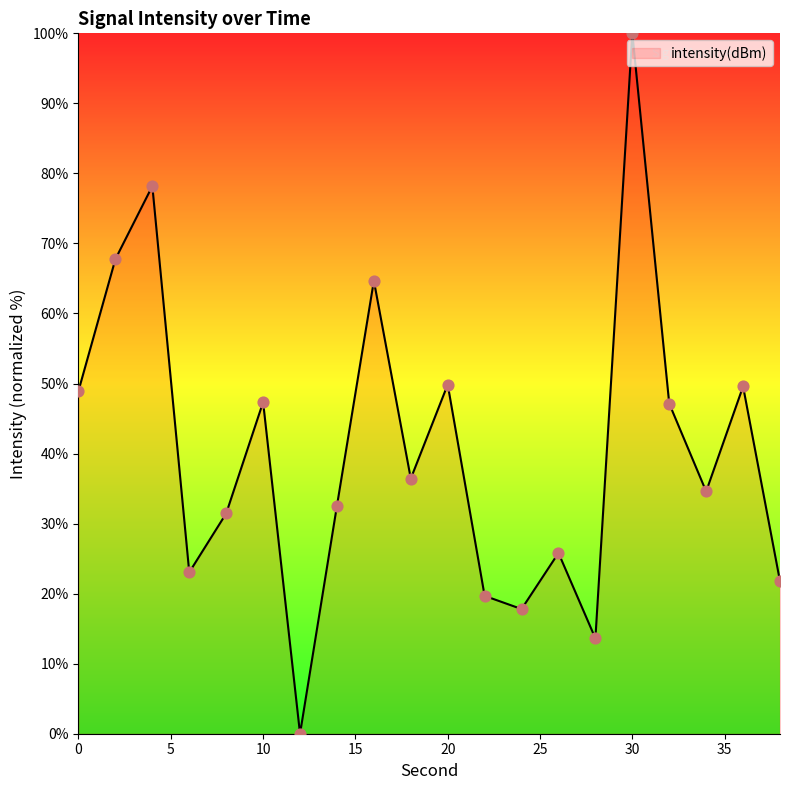

What is the greatest value displayed?

100.0